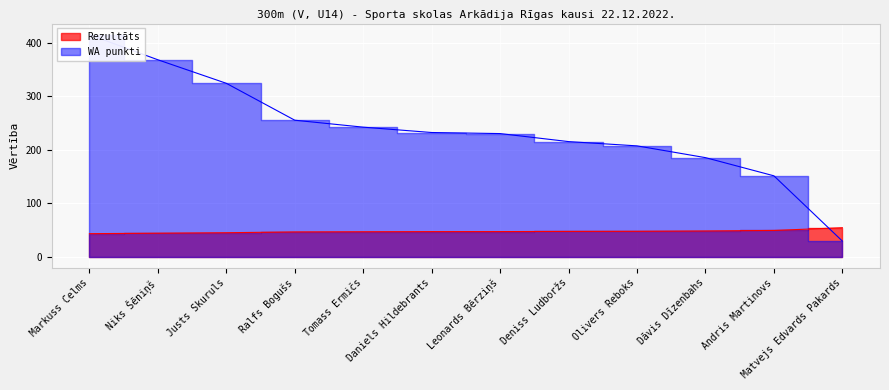

Count the number of data series in this chart.

2